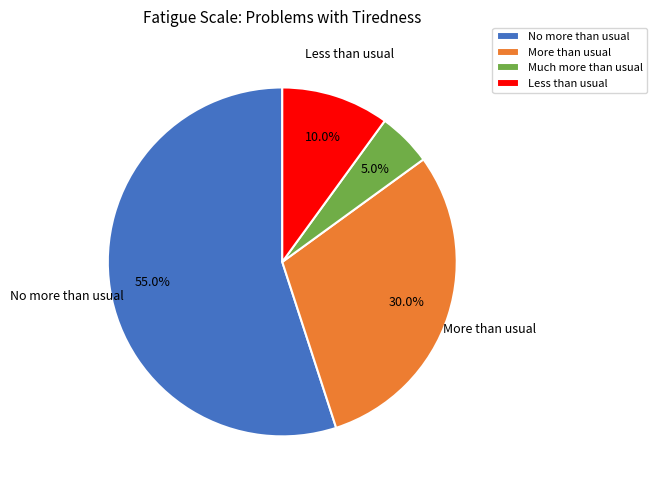

Is the sum of Much more than usual and More than usual greater than half?

No